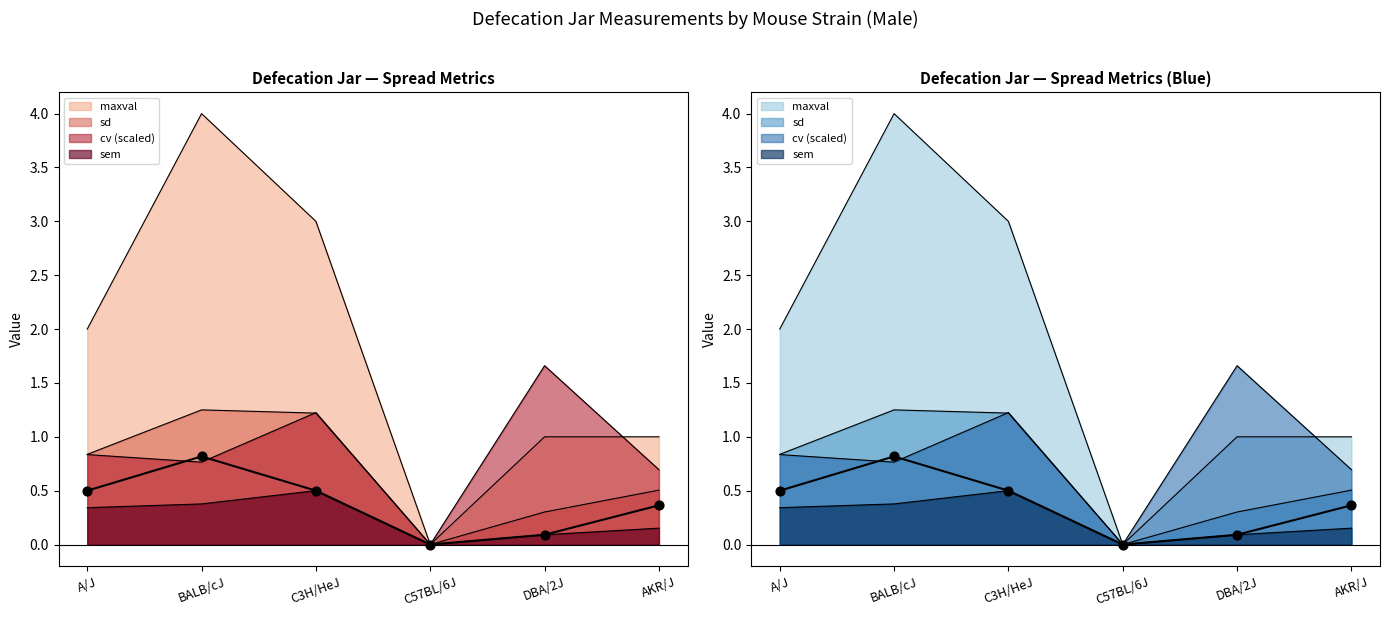

Is the value of cv at A/J greater than the value of maxval at DBA/2J?

No